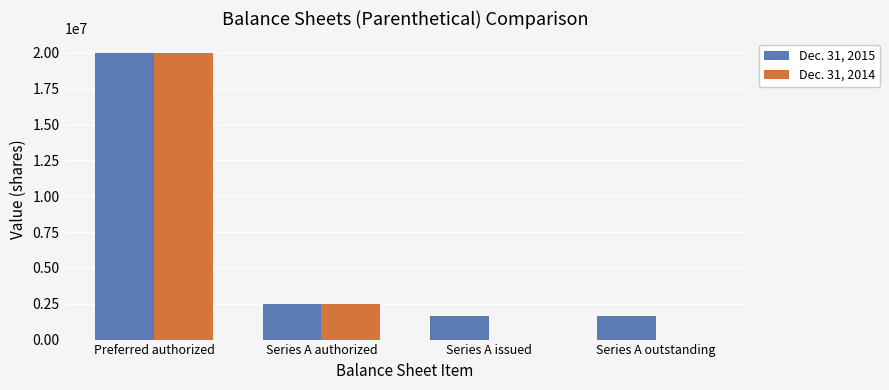

Which series changed the most between Preferred authorized and Series A outstanding?

Dec. 31, 2014